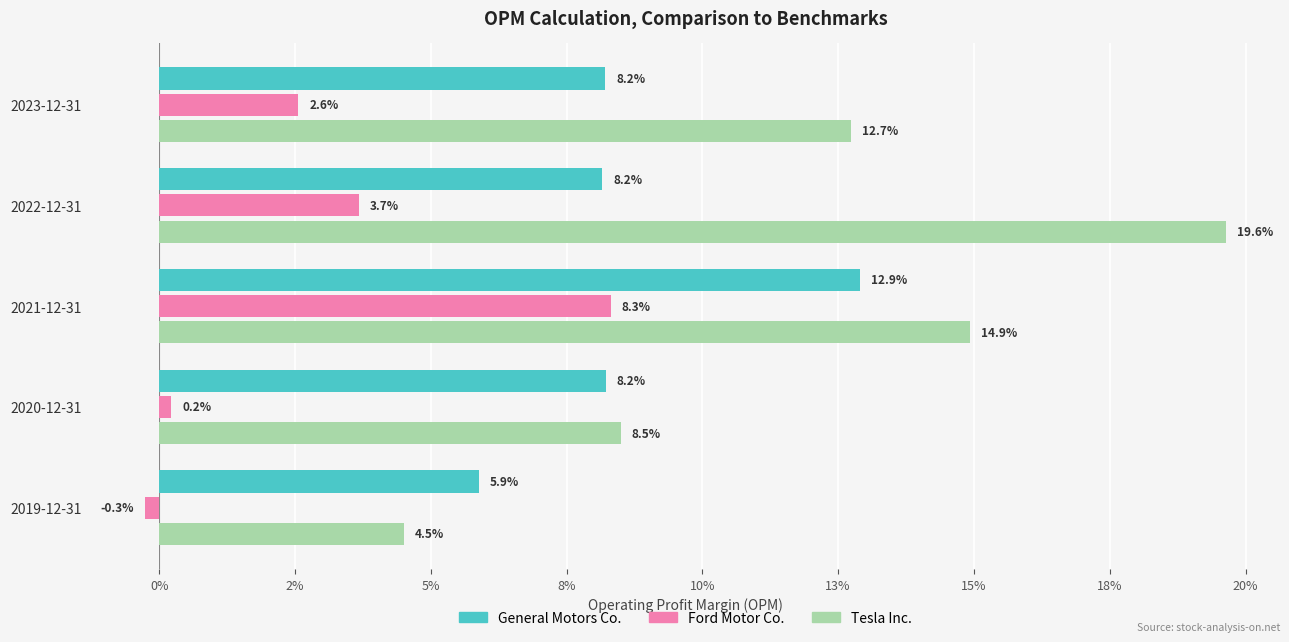

What are all the series names shown in the legend?

General Motors Co., Ford Motor Co., Tesla Inc.